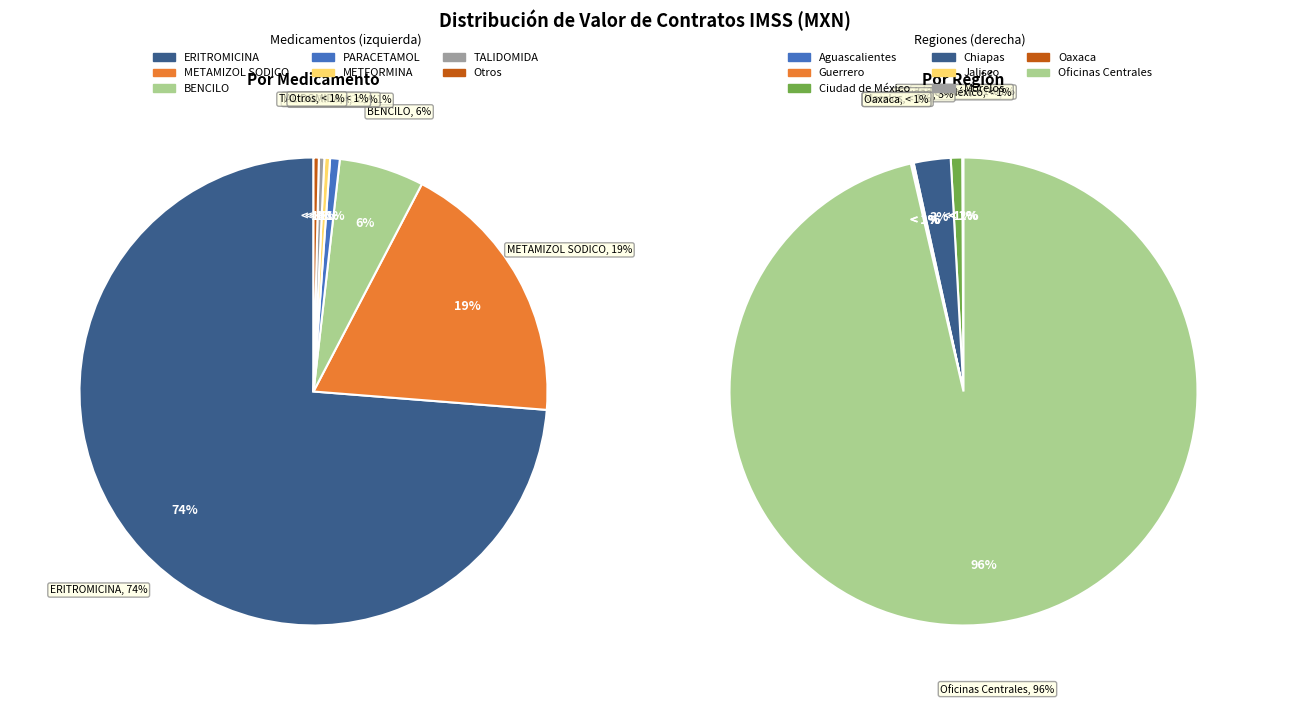

Does METAMIZOL SODICO account for over 50% of the chart?

No